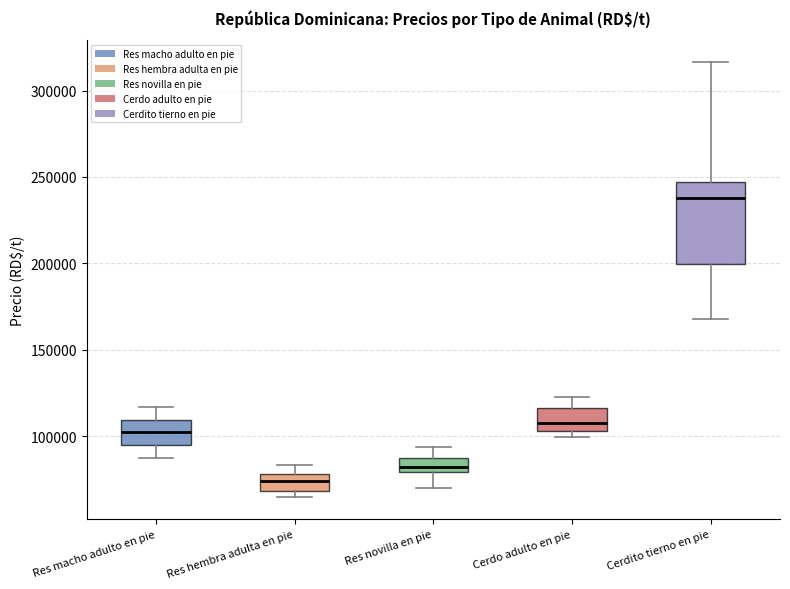

Reading left to right, read every box against the y-axis: the position of its median line, the range the box covers, and the ends of its whiskers. The values are not printed on the chart, so give them approximately, as read against the axis.

Res macho adulto en pie: median 100000, box 95000 to 110000, whiskers 85000 to 115000
Res hembra adulta en pie: median 75000, box 70000 to 80000, whiskers 65000 to 85000
Res novilla en pie: median 80000 (inside the box), box 80000 to 85000, whiskers 70000 to 95000
Cerdo adulto en pie: median 110000, box 105000 to 115000, whiskers 100000 to 120000
Cerdito tierno en pie: median 240000, box 200000 to 245000, whiskers 170000 to 315000